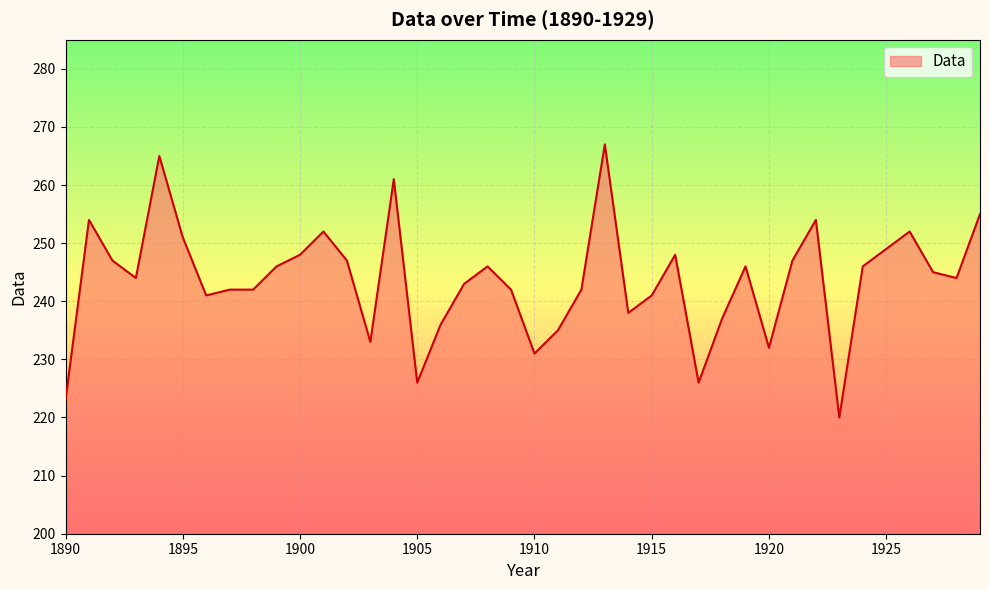

What is the average value?

244